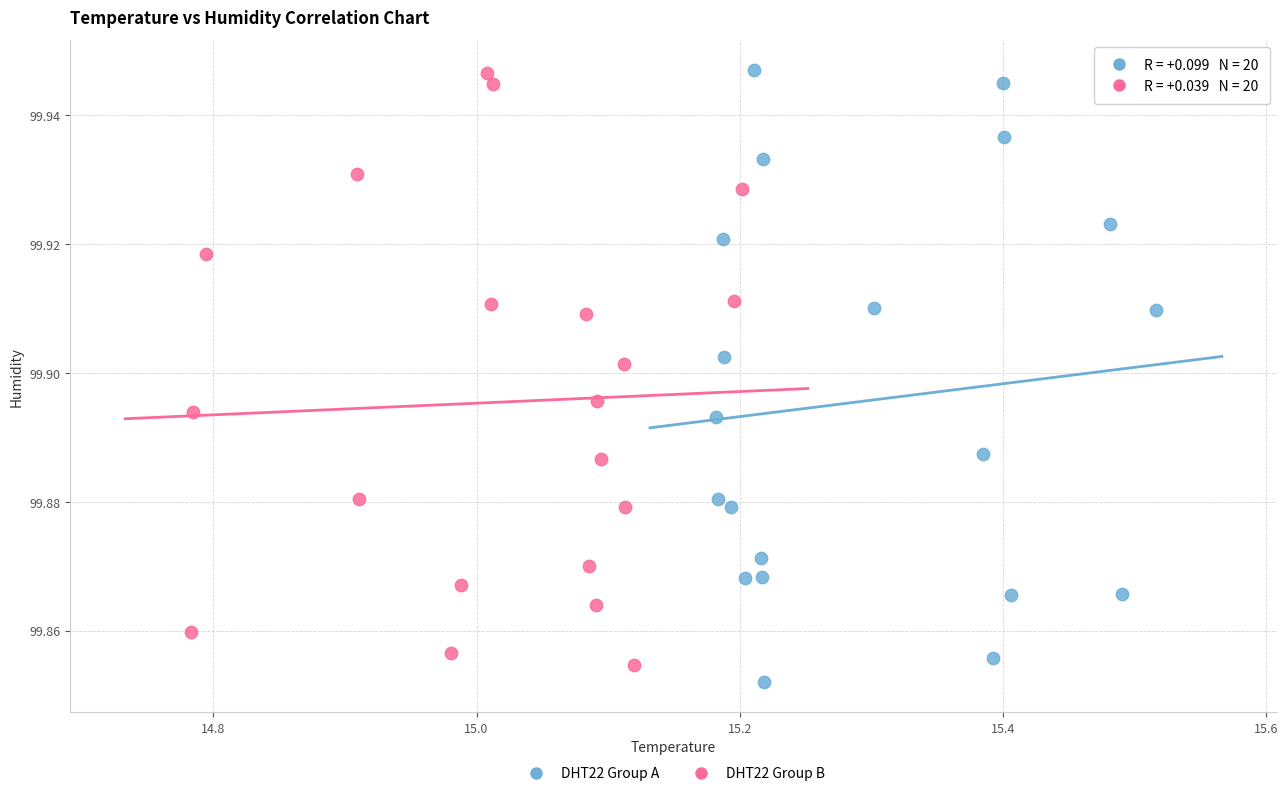

What are all the series names shown in the legend?

DHT22 Group A, DHT22 Group B